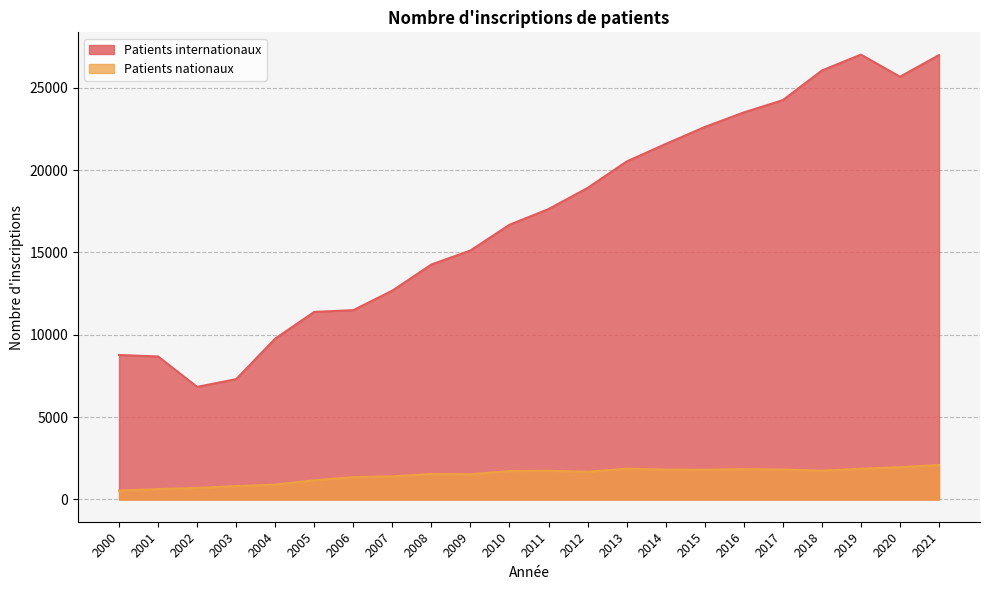

How many values in the Patients nationaux series exceed 1722?

10